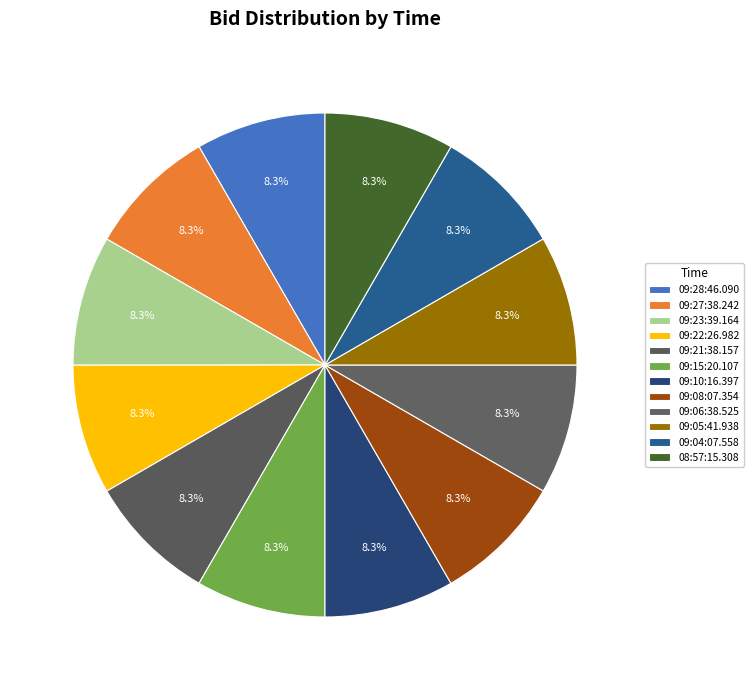

Between 09:06:38.525 and 09:27:38.242, which is larger?

09:27:38.242